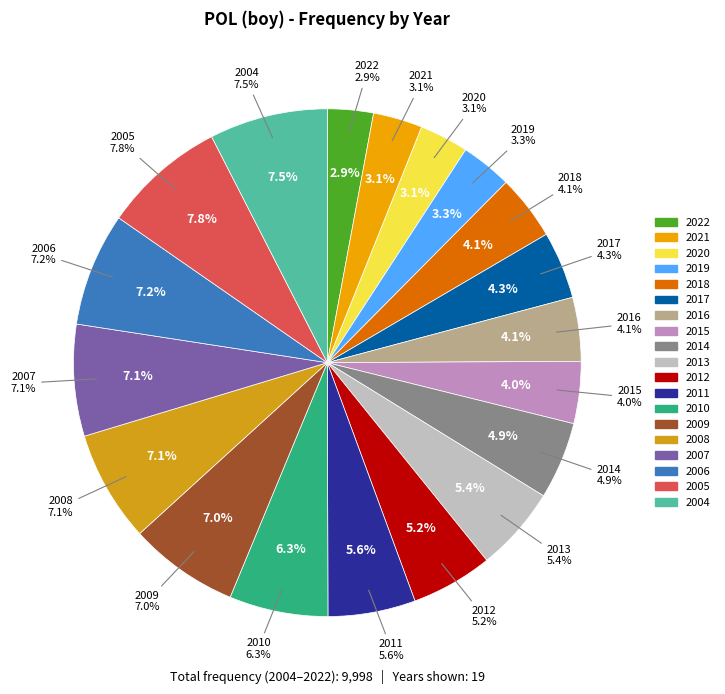

What is the largest slice in the pie chart?

2005